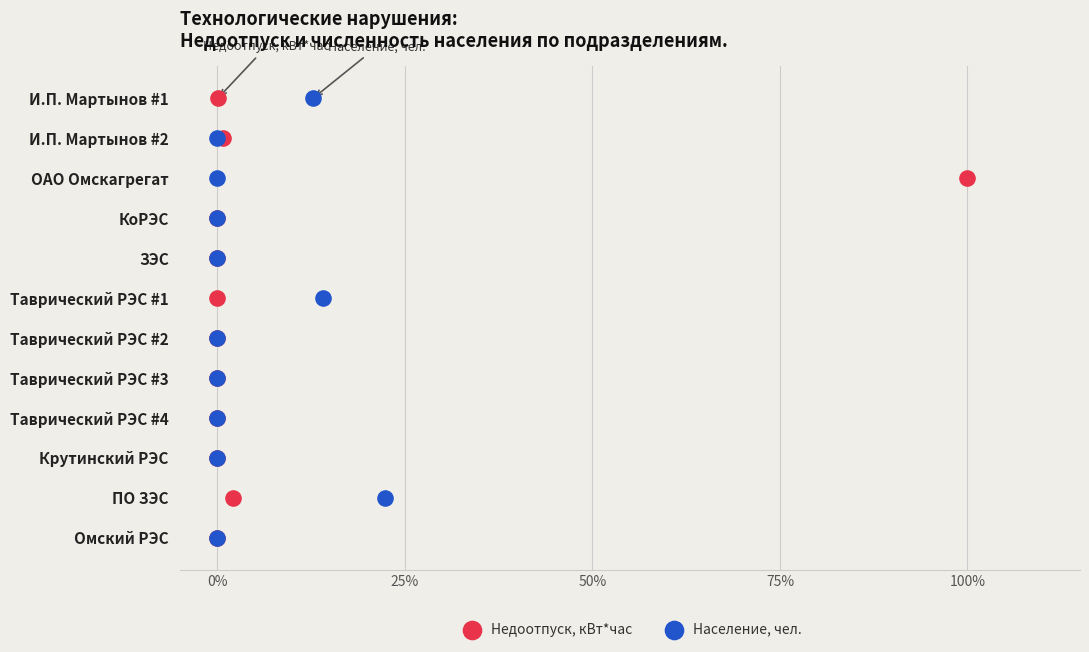

What are all the series names shown in the legend?

Недоотпуск, кВт*час, Население, чел.